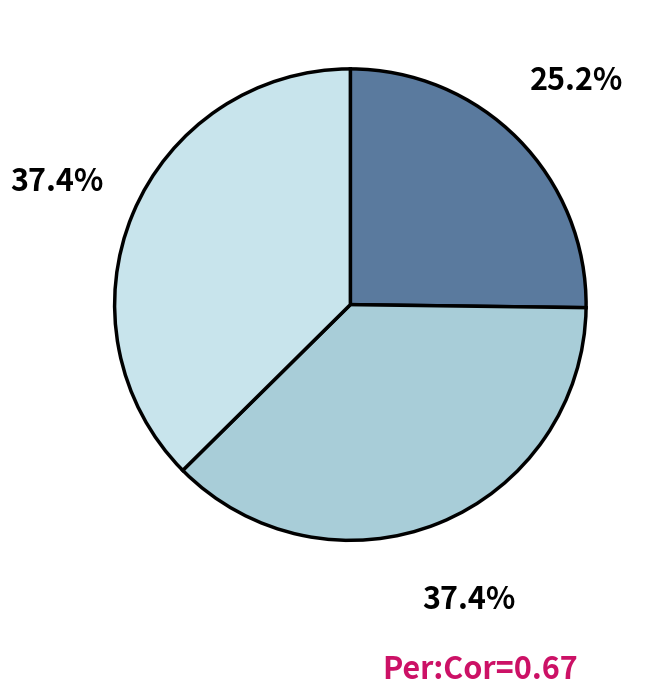

Does any single category account for the majority?

No